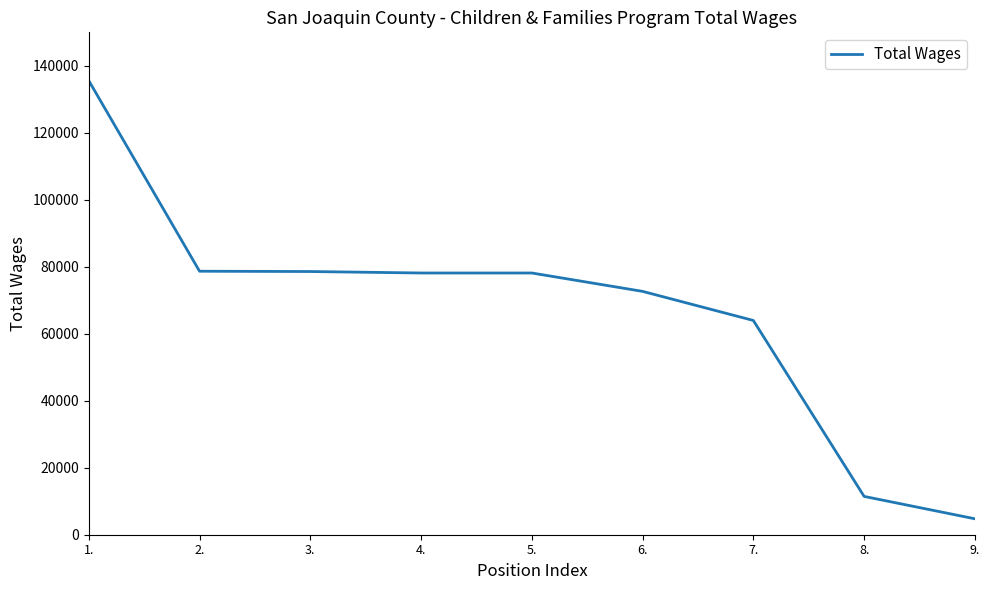

What is the difference between the maximum and minimum values?

130815